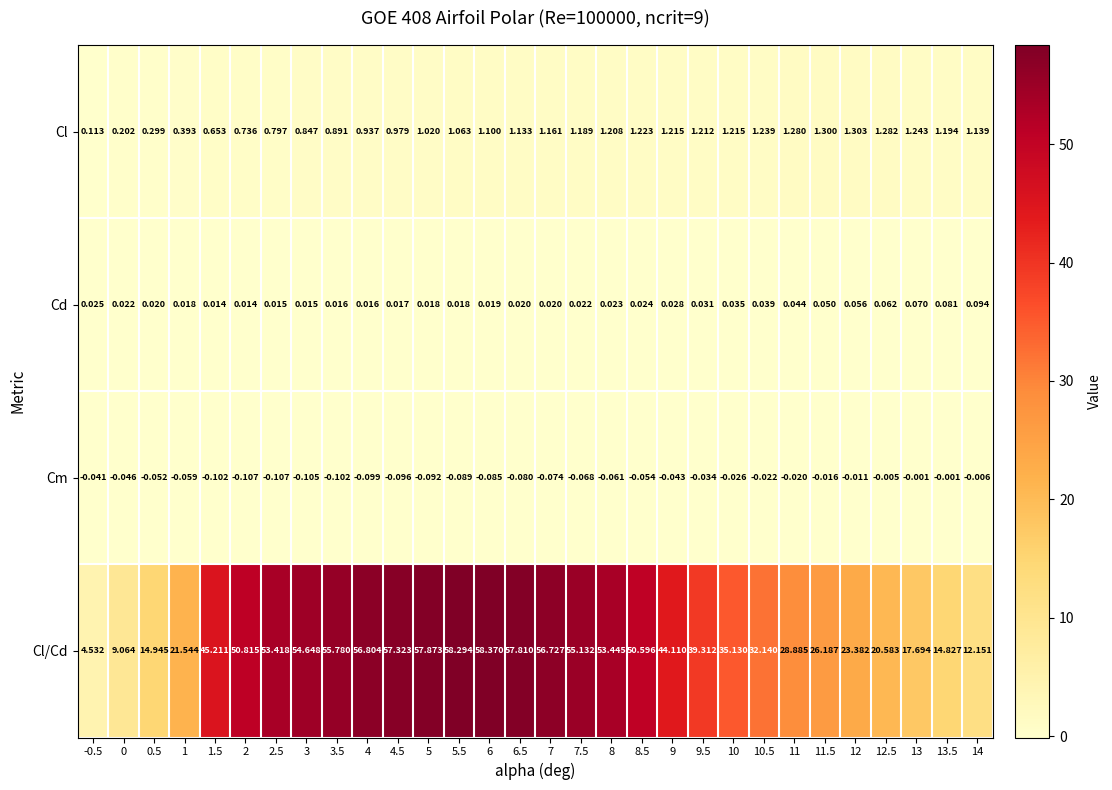

List the series in order of their peak value, lowest first.

Cm, Cd, Cl, Cl/Cd